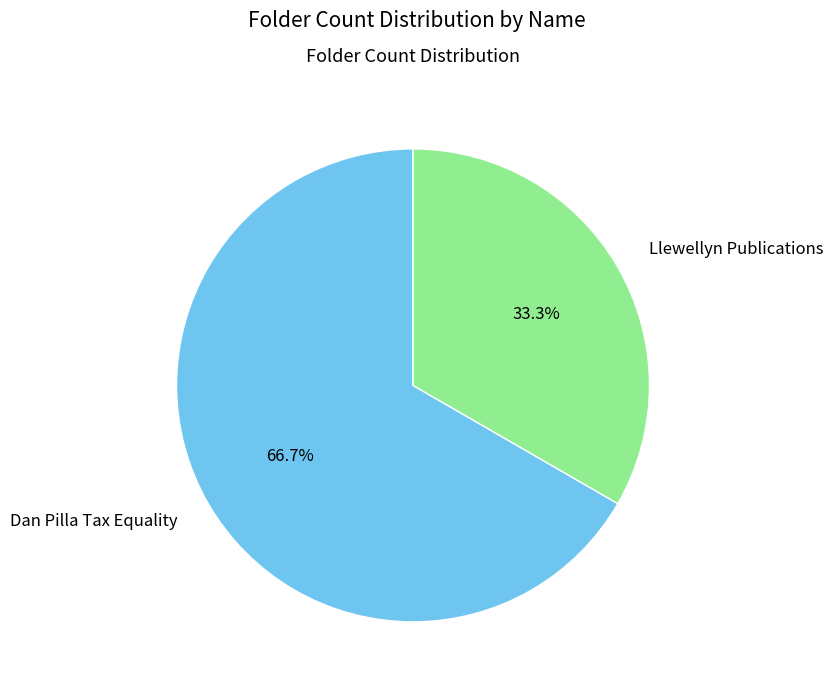

Approximately how many times larger is the value at Llewellyn Publications compared to Dan Pilla Tax Equality?

0.5